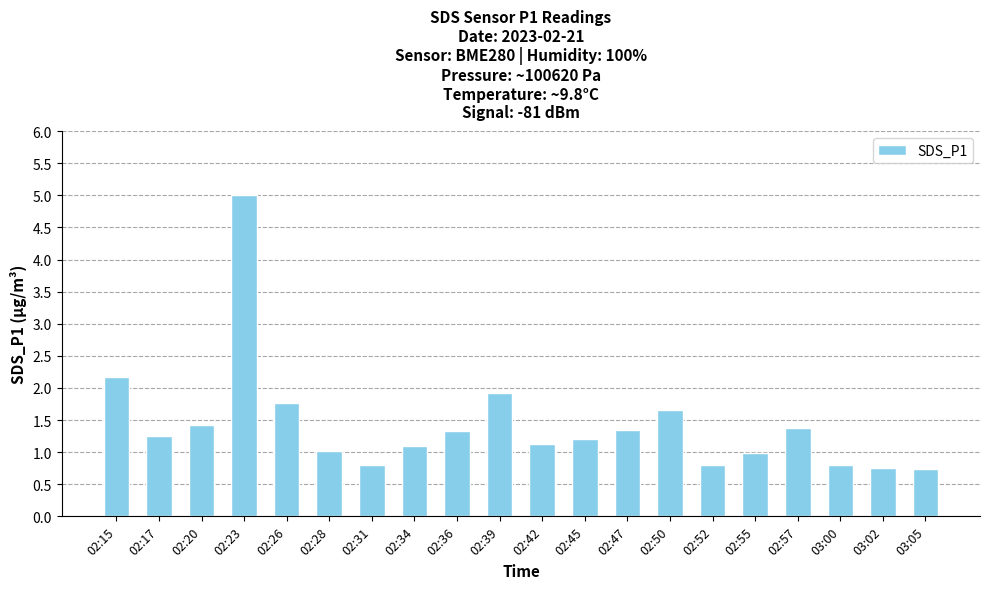

What is the average value?

1.4